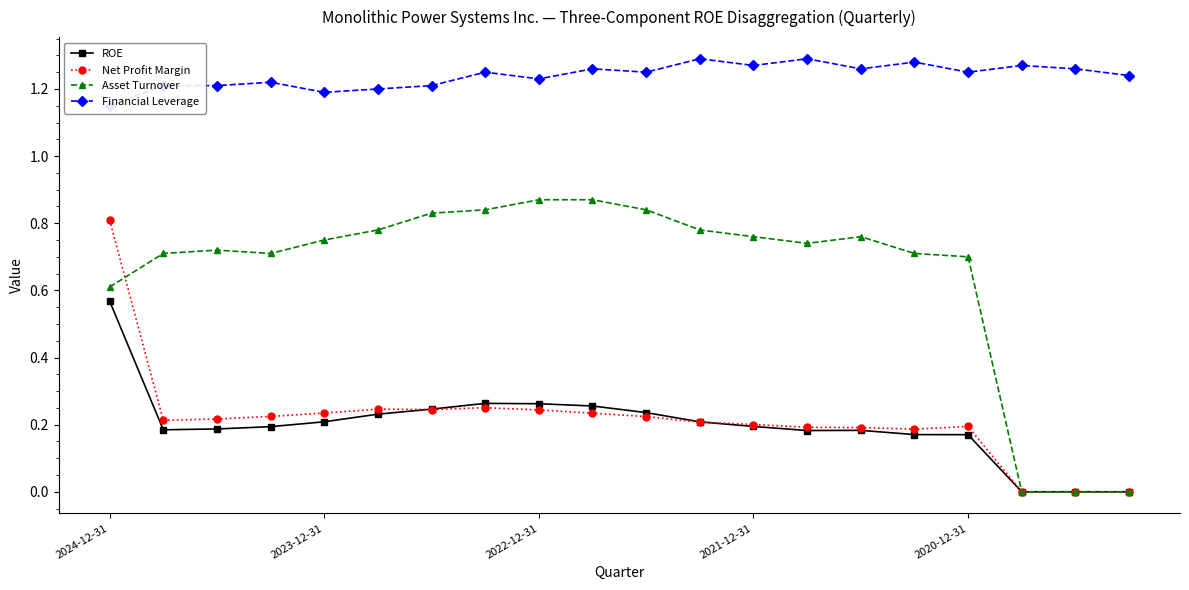

Reading right to left, transcribe all the data shown in this chart.

ROE: 0.0	0.0	0.0	0.2	0.2	0.2	0.2	0.2	0.2	0.2	0.3	0.3	0.3	0.2	0.2	0.2	0.2	0.2	0.2	0.6
Net Profit Margin: 0.0	0.0	0.0	0.2	0.2	0.2	0.2	0.2	0.2	0.2	0.2	0.2	0.3	0.2	0.2	0.2	0.2	0.2	0.2	0.8
Asset Turnover: 0.0	0.0	0.0	0.7	0.7	0.8	0.7	0.8	0.8	0.8	0.9	0.9	0.8	0.8	0.8	0.8	0.7	0.7	0.7	0.6
Financial Leverage: 1.2	1.3	1.3	1.2	1.3	1.3	1.3	1.3	1.3	1.2	1.3	1.2	1.2	1.2	1.2	1.2	1.2	1.2	1.2	1.1